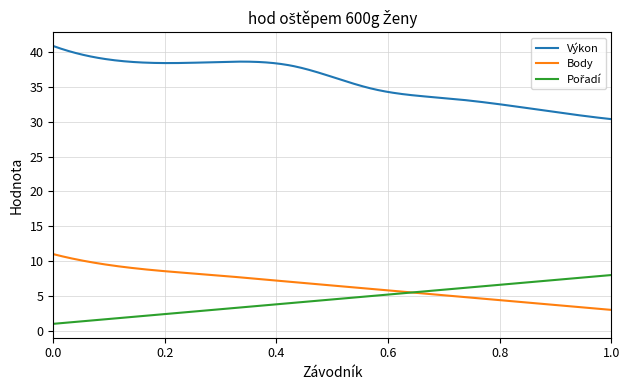

True or false: Body and Výkon intersect in this chart.

False